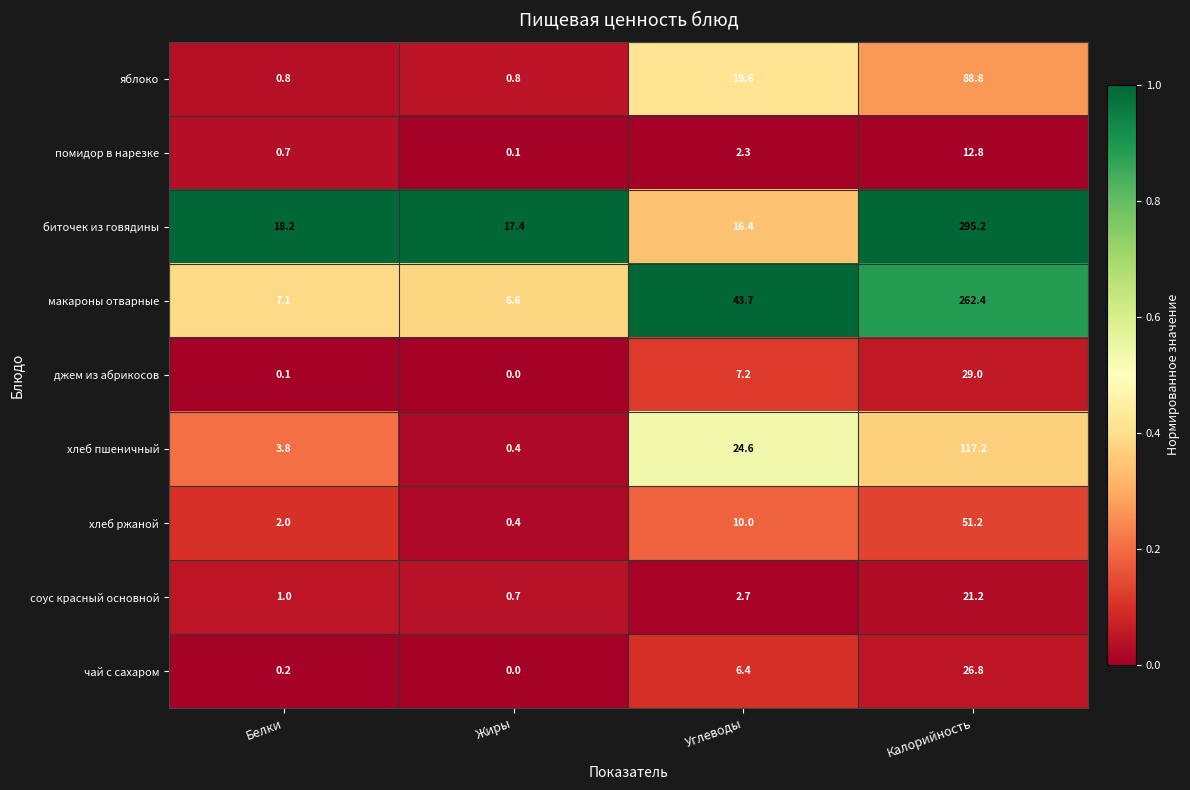

Which series has the widest spread of values?

биточек из говядины